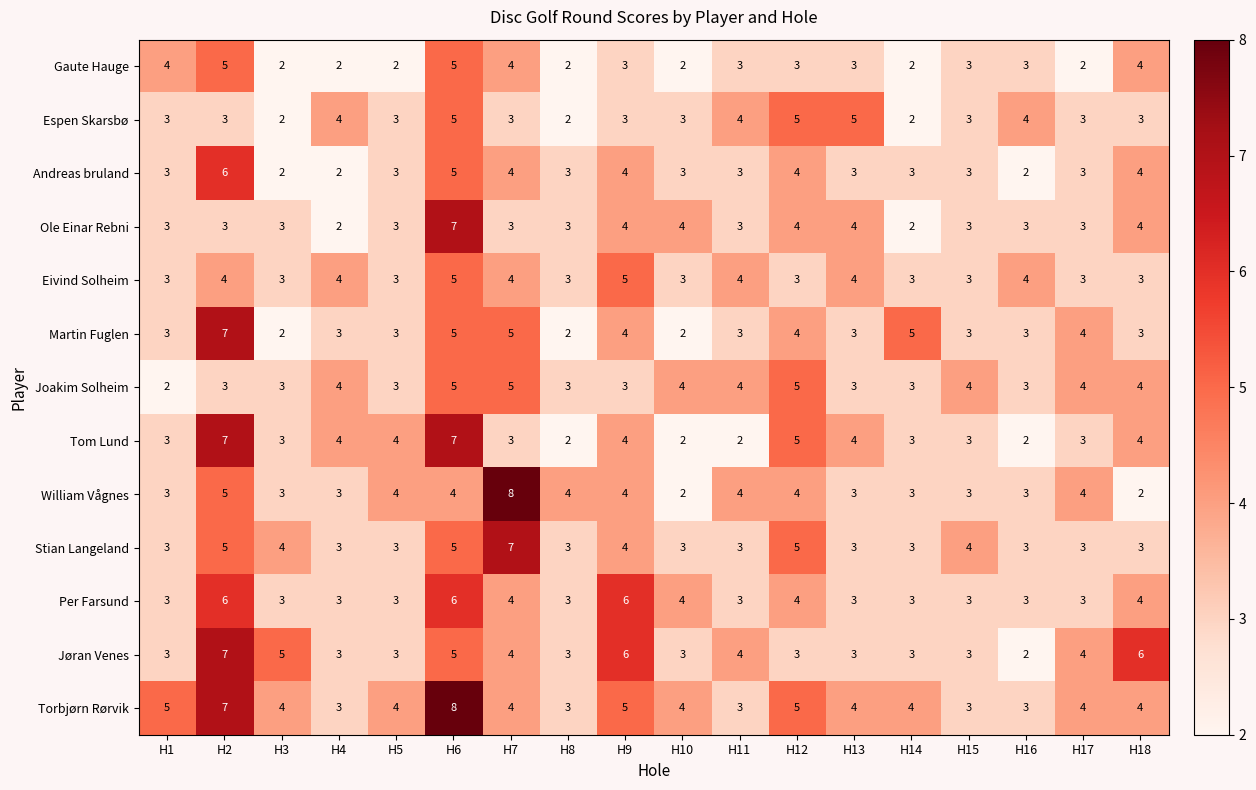

What is the difference between the maximum and minimum values in the Gaute Hauge series?

3